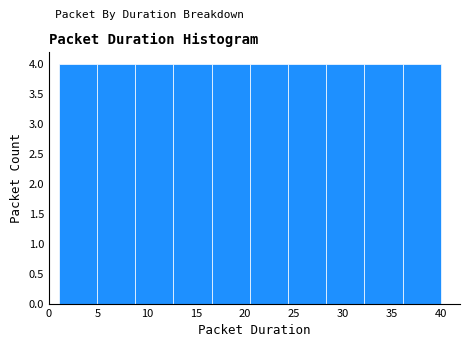

What is the height of the bar covering 32.2 to 36.1 on the x-axis? Neither the bar edges nor the heights are printed on the chart, so give them approximately, as read against the axes.

4